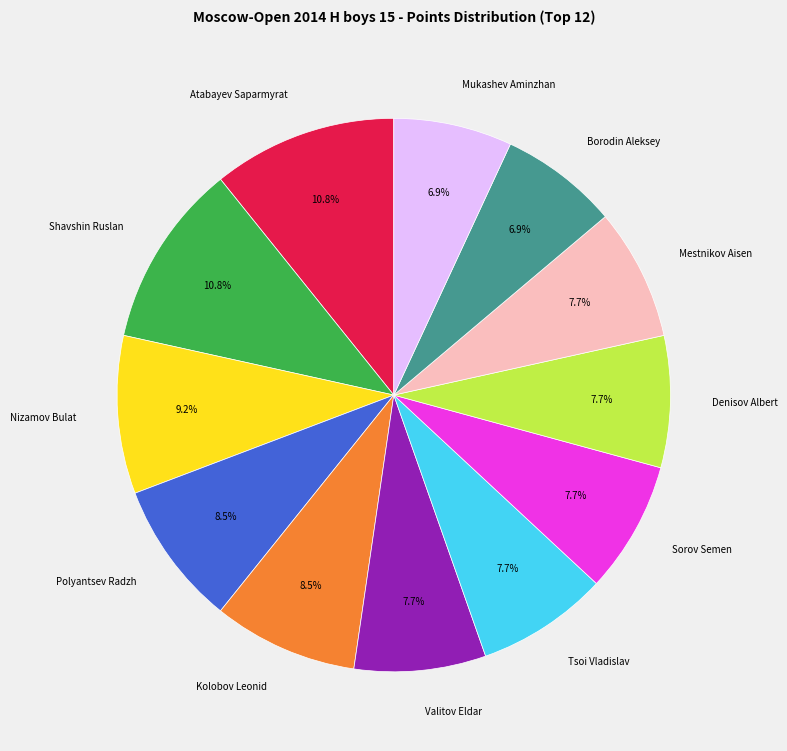

Is there a majority slice in this chart?

No